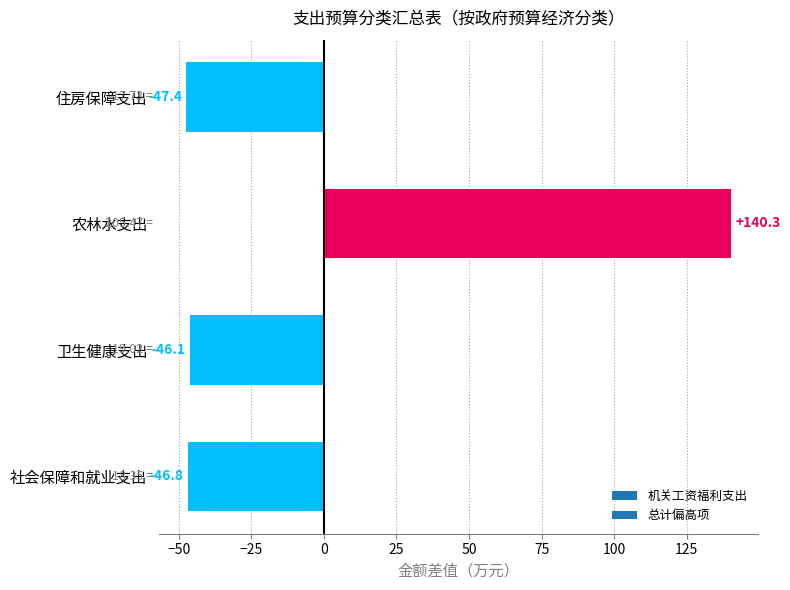

What is the difference between the maximum and minimum values?

187.7